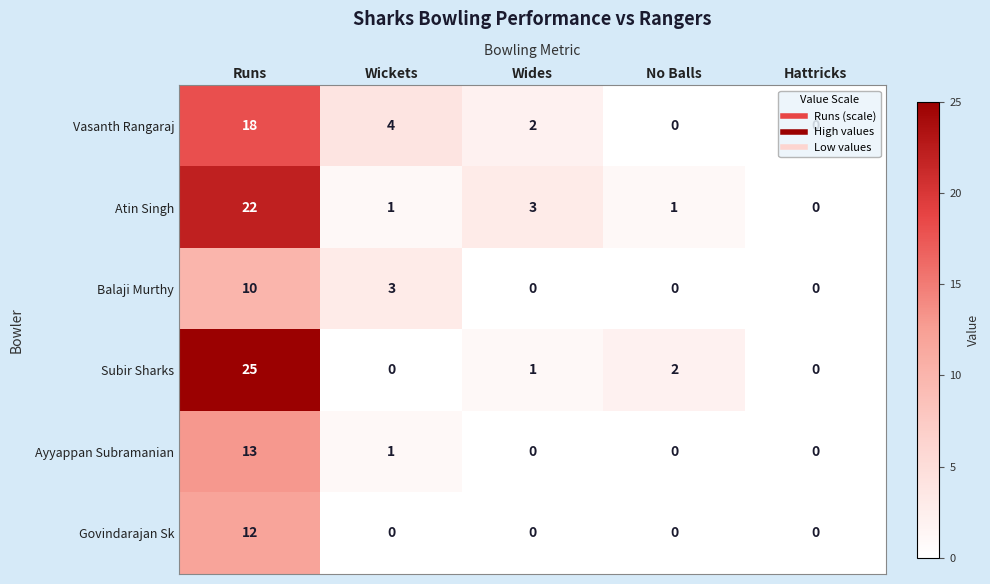

Where is Ayyappan Subramanian nearest to the value 6?

Wickets